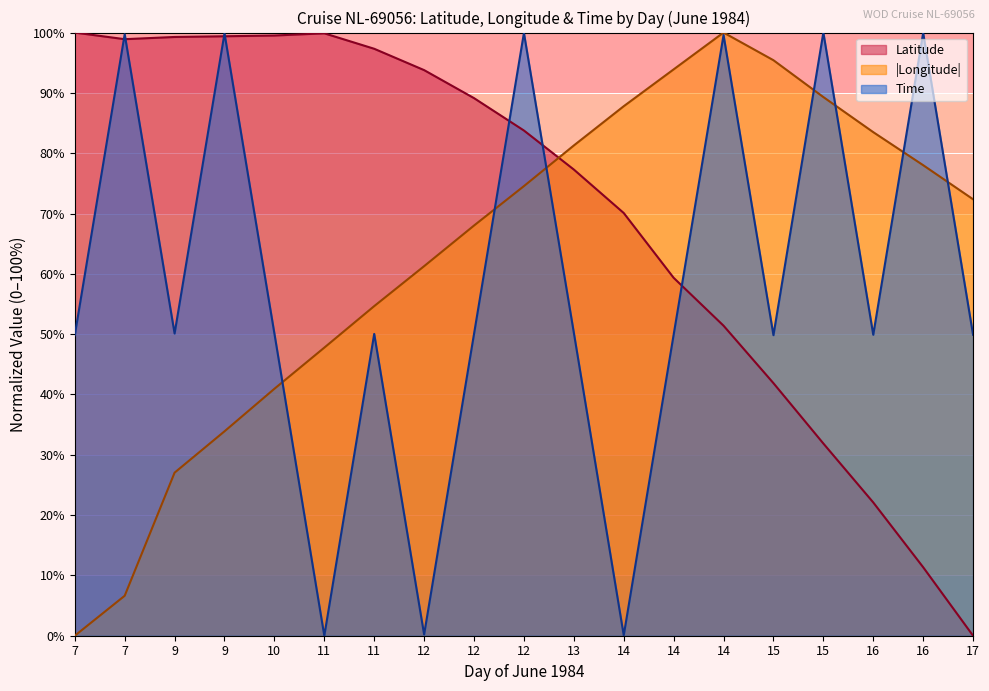

At which label does Time first exceed 50?

7